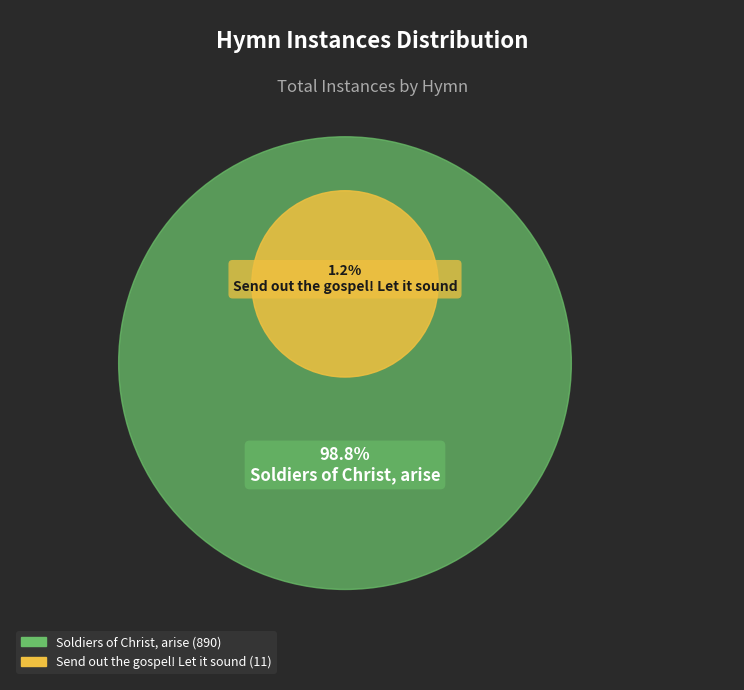

How many slices are in this pie chart?

2